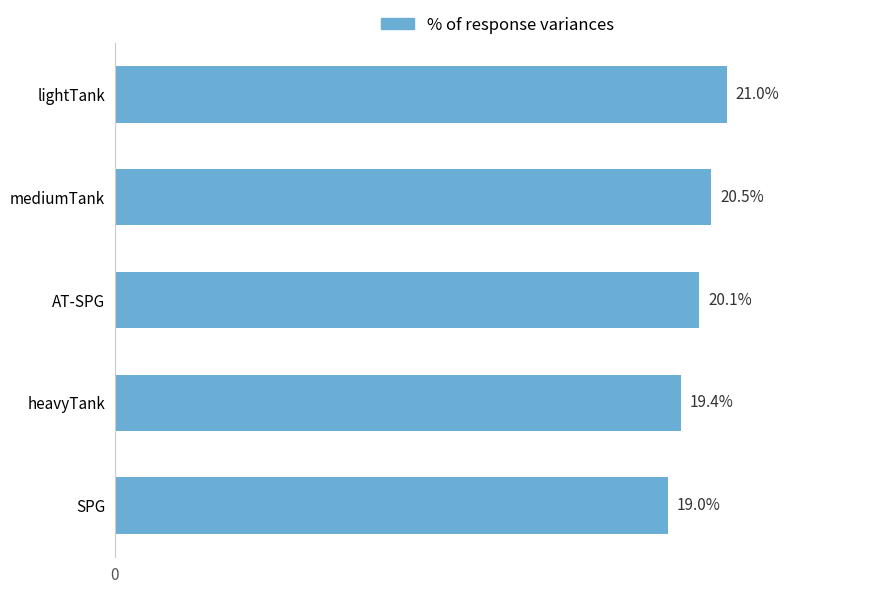

What is the label of the 4th bar from the top?

heavyTank